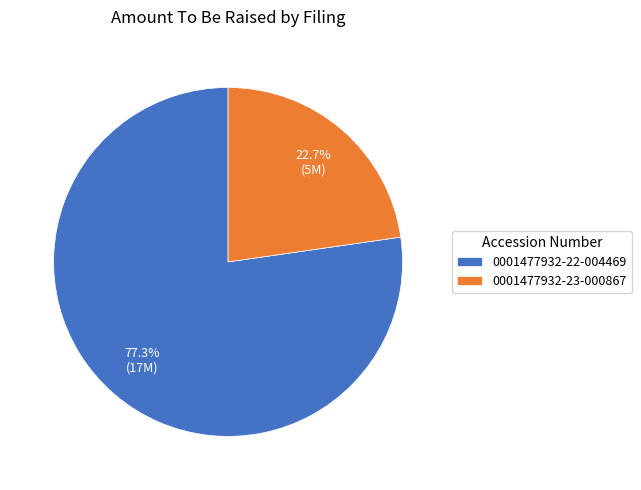

Approximately how many times larger is the value at 0001477932-22-004469 compared to 0001477932-23-000867?

3.4